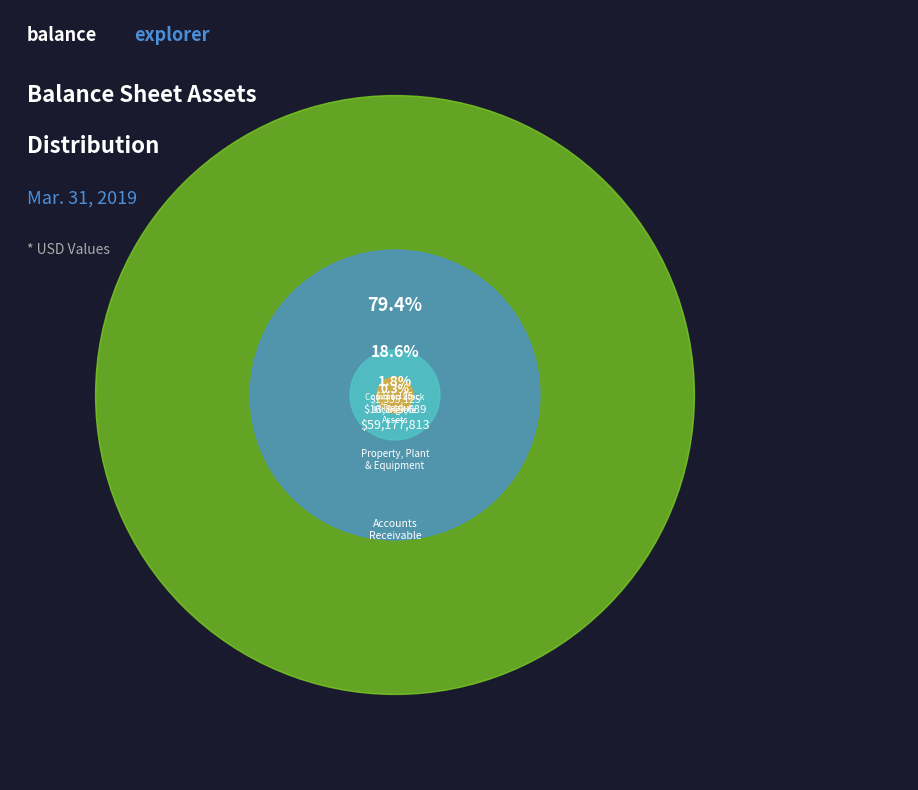

What is the majority slice?

Property, plant & equipment